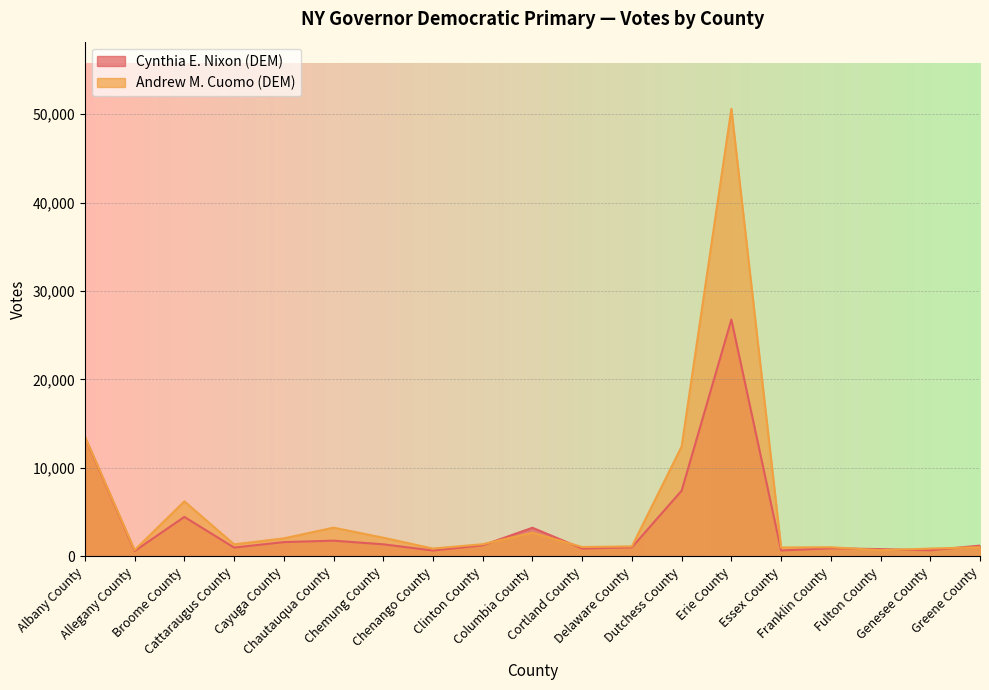

Reading right to left, transcribe all the data shown in this chart.

Cynthia E. Nixon (DEM): 1224	695	822	919	672	26773	7431	1030	892	3239	1258	668	1369	1781	1619	1001	4465	615	13484
Andrew M. Cuomo (DEM): 1040	889	703	1038	1009	50595	12423	1135	1061	2678	1379	886	2115	3252	2039	1365	6224	717	13539